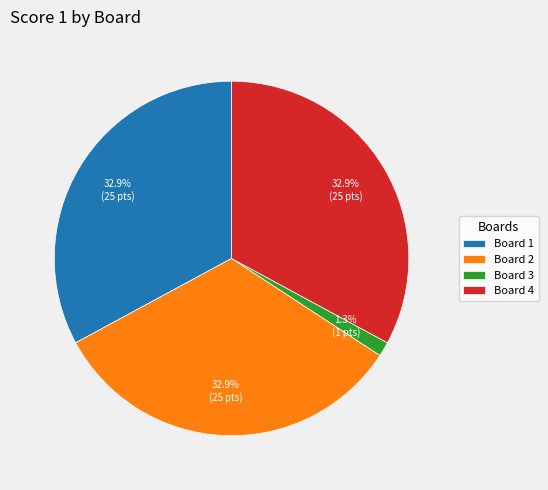

Approximately how many times larger is the value at Board 2 compared to Board 4?

1.0